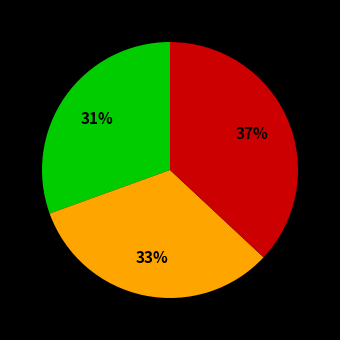

To the nearest percent, what is the difference between the largest and smallest slice percentages?

6%